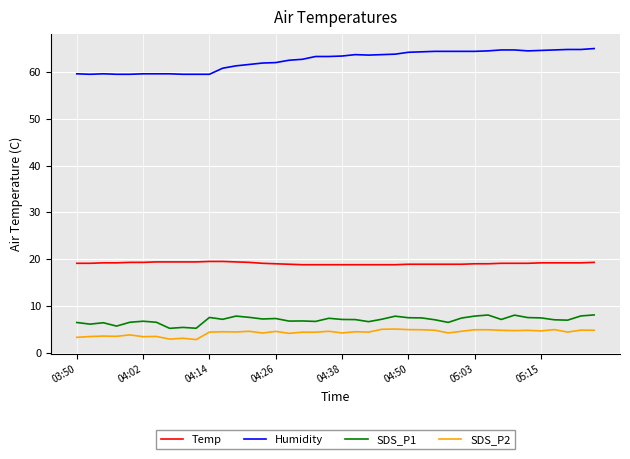

True or false: SDS_P2 and Temp intersect in this chart.

False